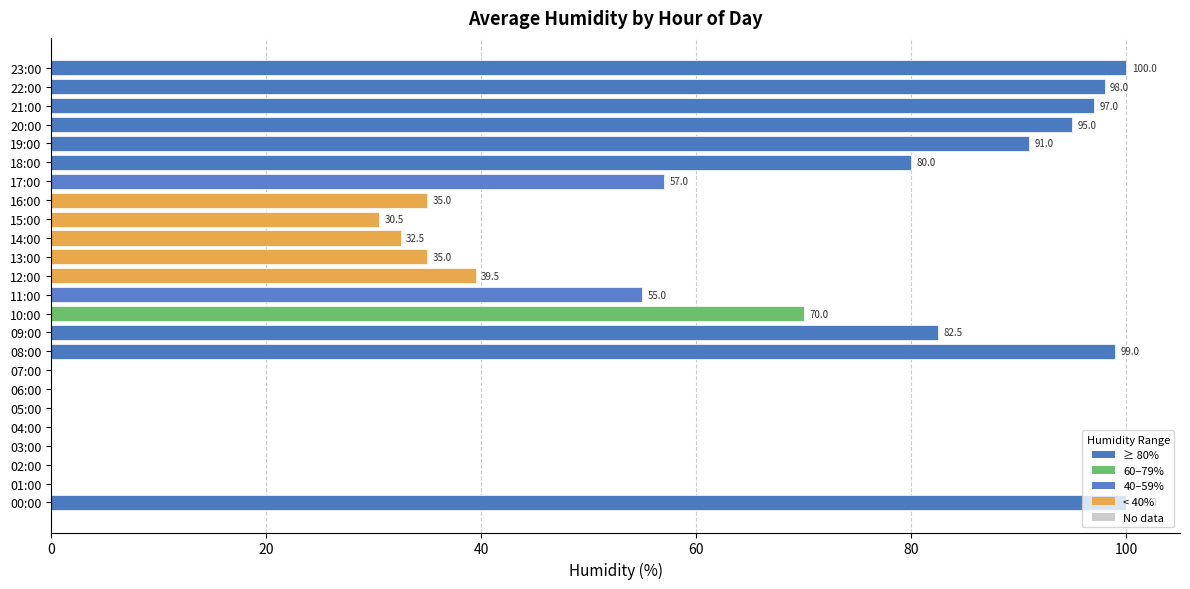

What is the change in value from 07:00 to 13:00?

+35.0